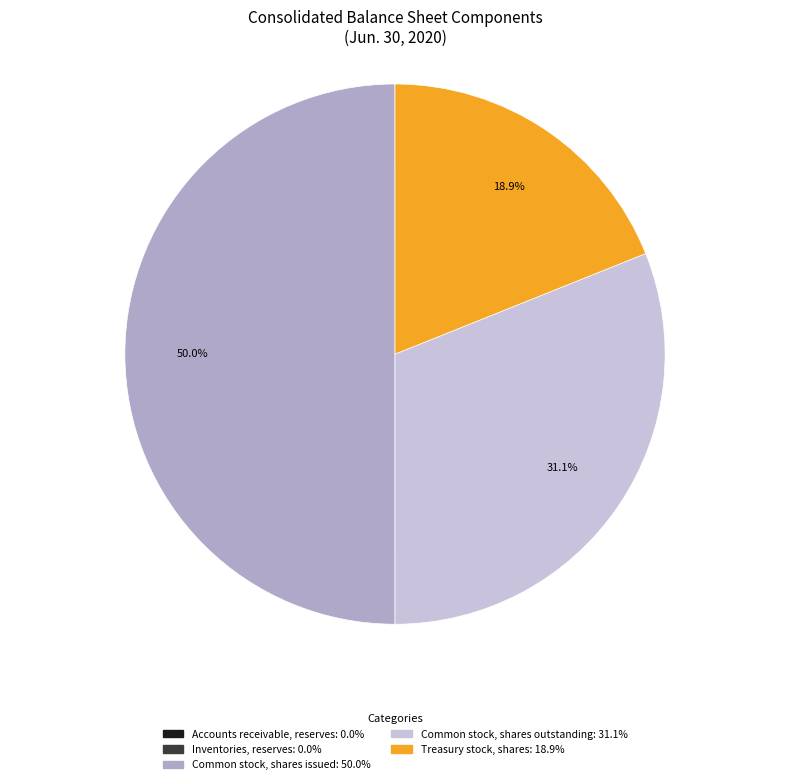

Approximately how many times larger is the value at Treasury stock, shares compared to Common stock, shares issued?

0.4